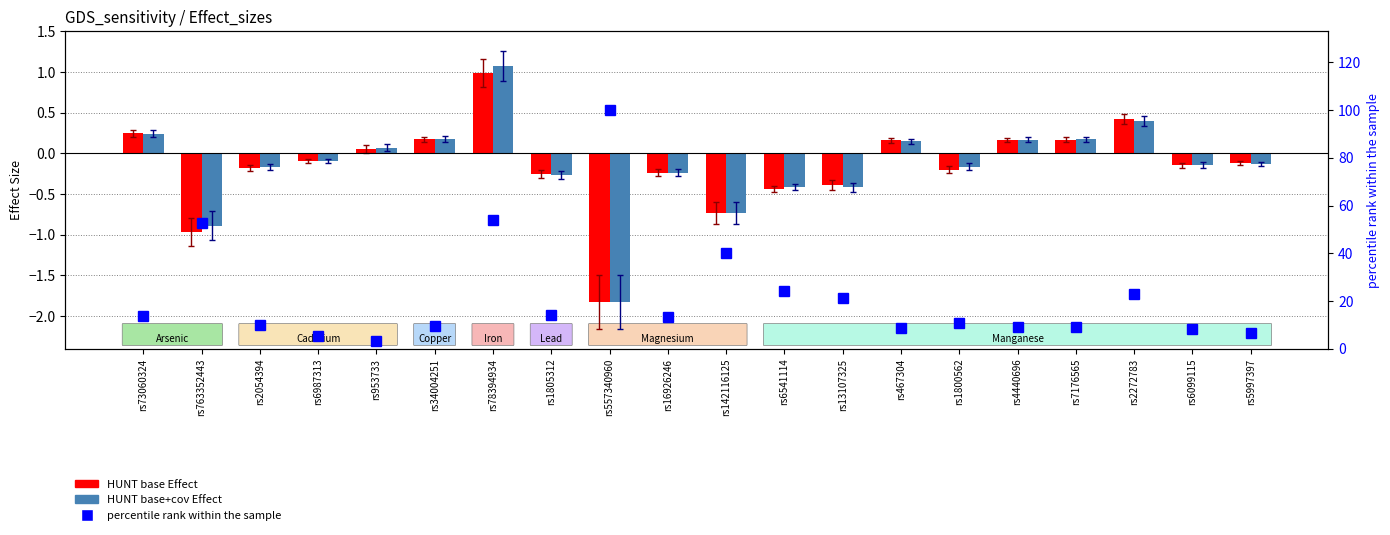

Which series has the largest total across all categories?

percentile rank within the sample